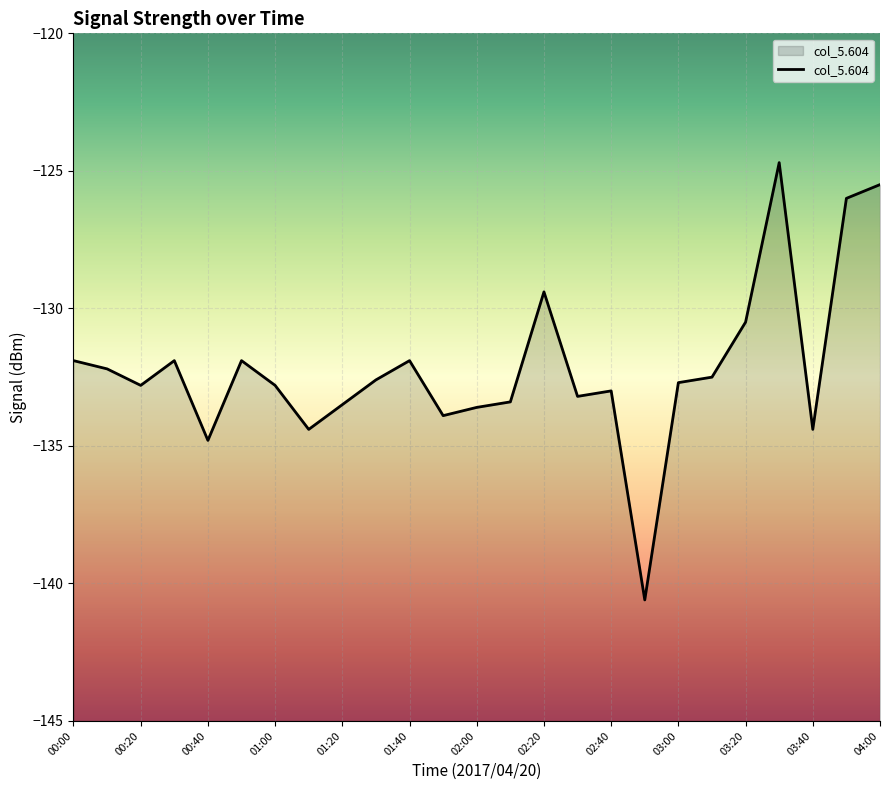

True or false: the data shows -226.5 at 01:20.

False